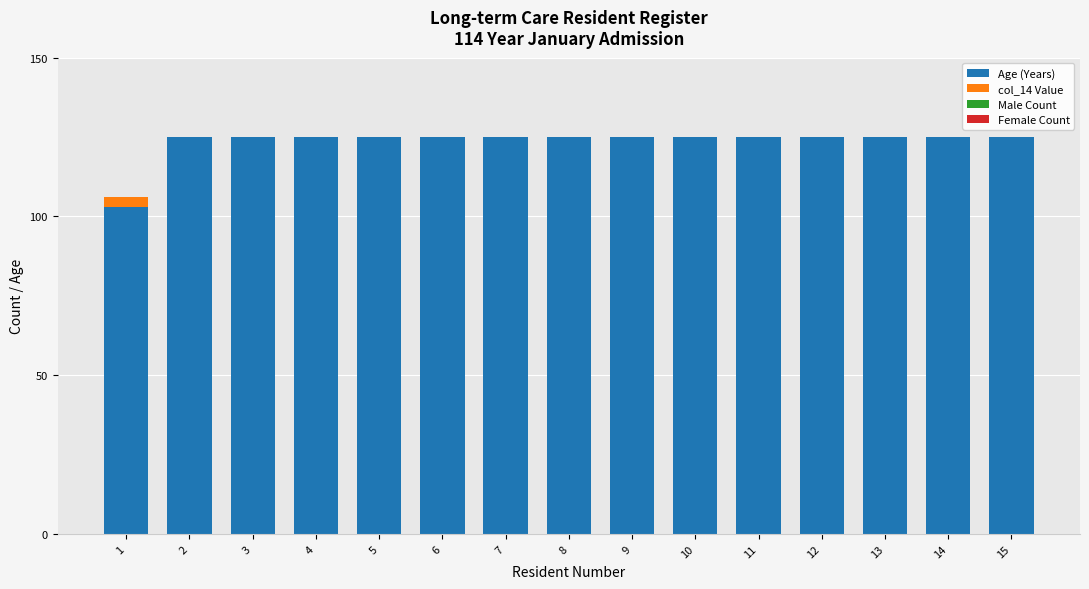

True or false: Age (Years) has a value of 125 at 15.

True